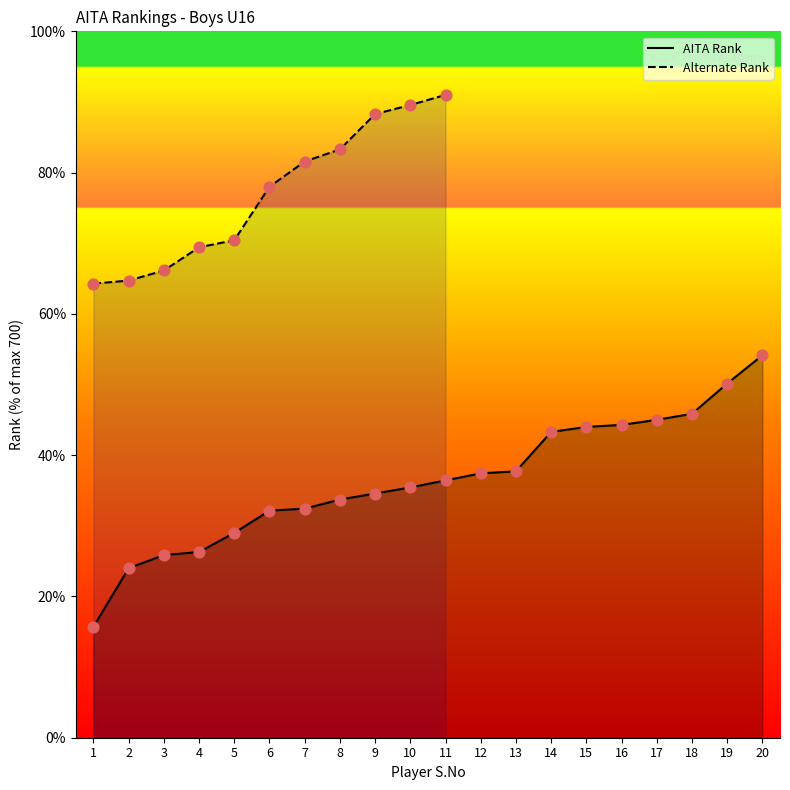

What is the change in value from 2 to 6?

+8.1